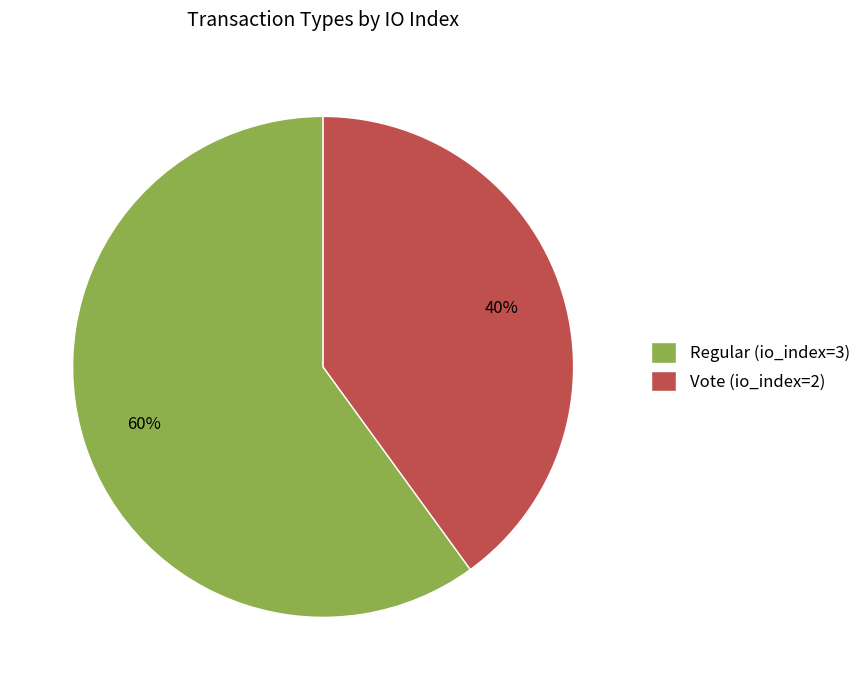

Count the number of slices in the pie.

2